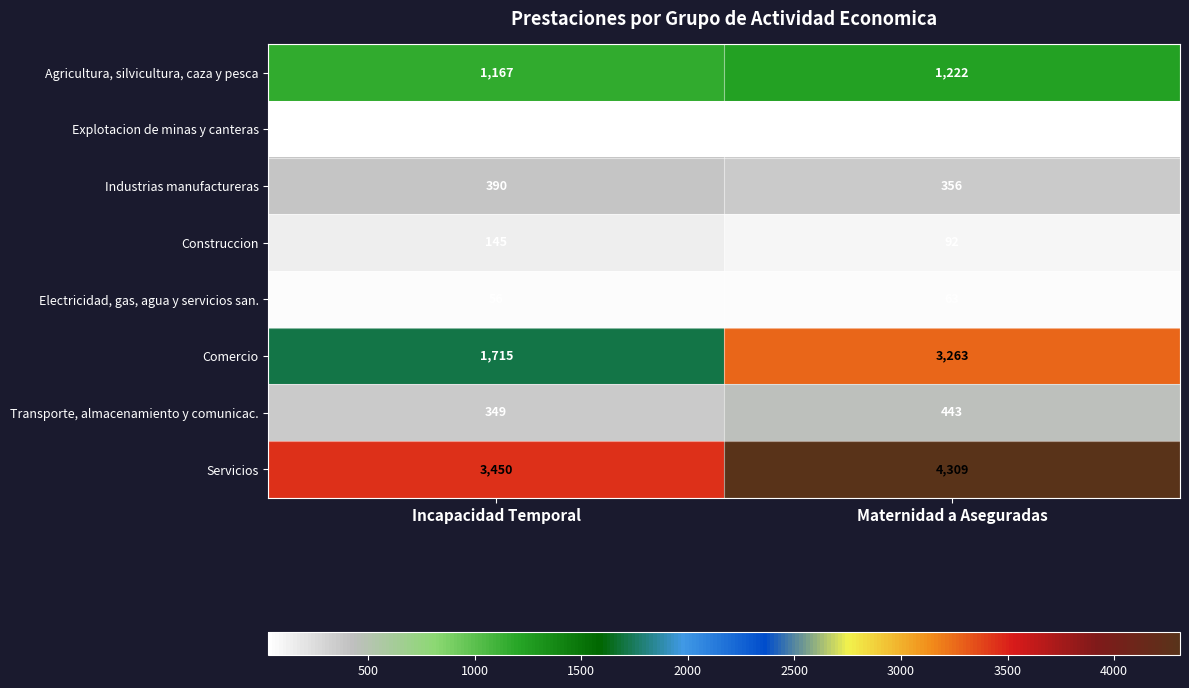

Read the Servicios value at Incapacidad Temporal.

3450